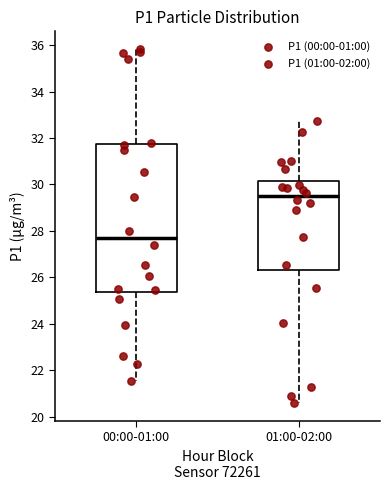

Reading left to right, transcribe this box plot: for each box, give where its median line is, the range the box spans, and where its two whiskers end, as read against the y-axis. The values are not printed on the chart, so give them approximately, as read against the axis.

00:00-01:00: median 27.6, box 25.4 to 31.8, whiskers 21.6 to 35.8
01:00-02:00: median 29.4, box 26.4 to 30.2, whiskers 20.6 to 32.8